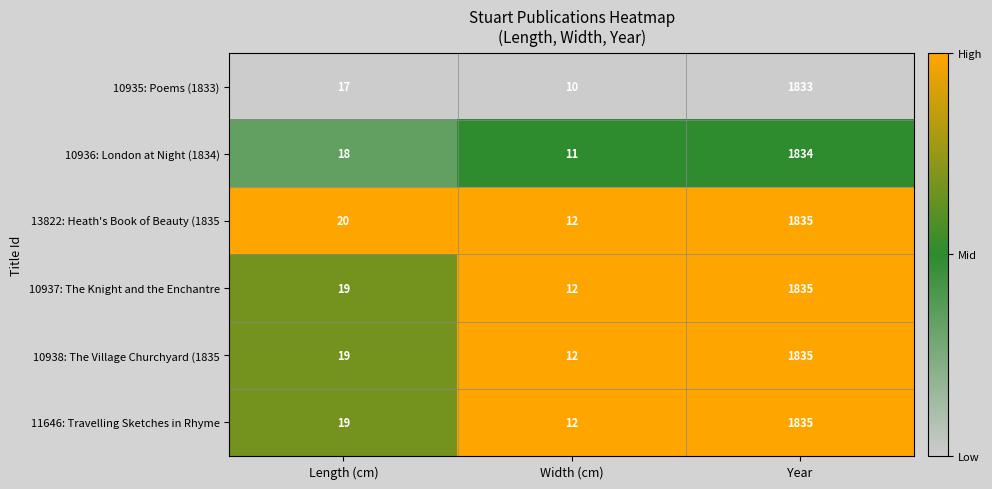

Is it true that 10938: The Village Churchyard (1835 equals 19 at Length (cm)?

True